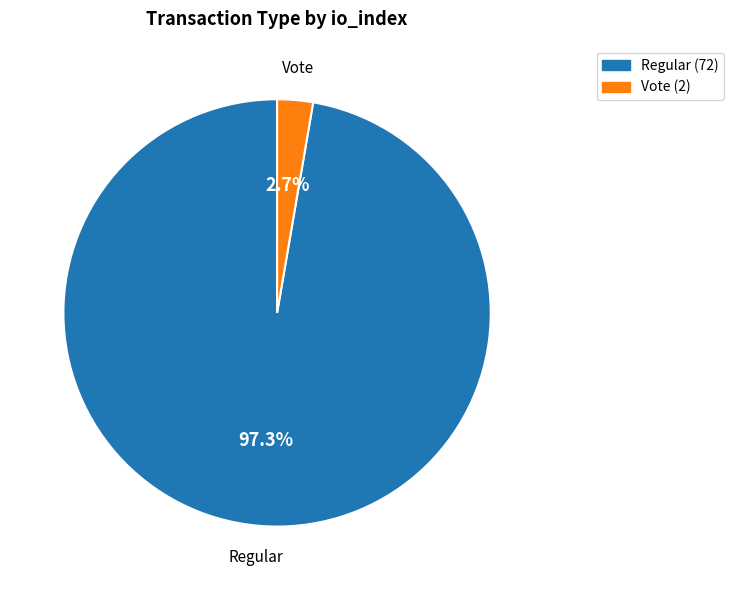

To the nearest percent, what is the combined percentage of Vote and Regular?

100%